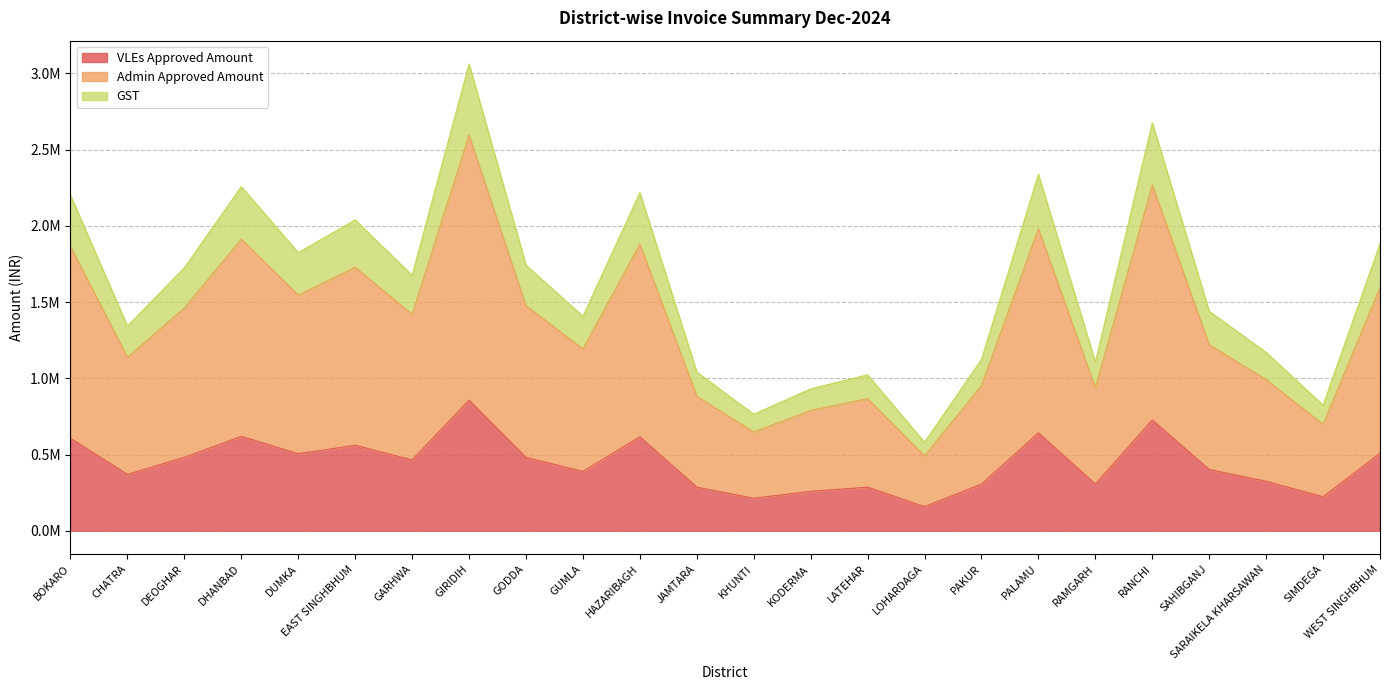

At which category is the sum across all series the highest?

GIRIDIH